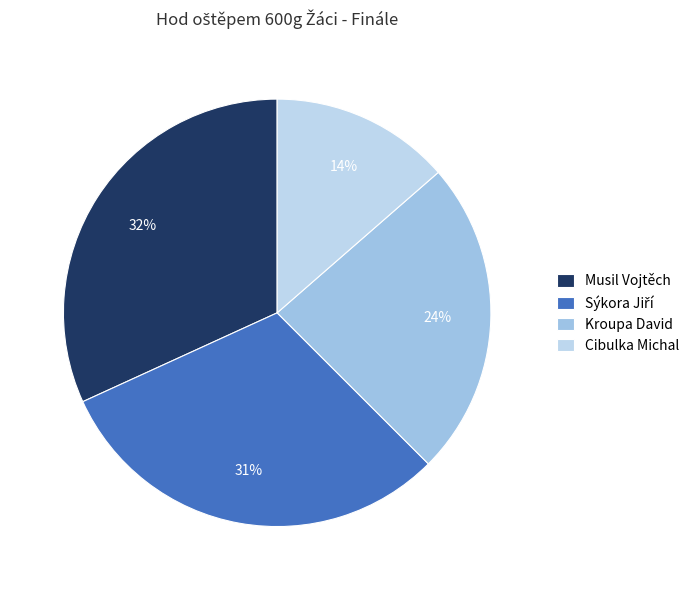

Which has a higher value, Sýkora Jiří or Kroupa David?

Sýkora Jiří